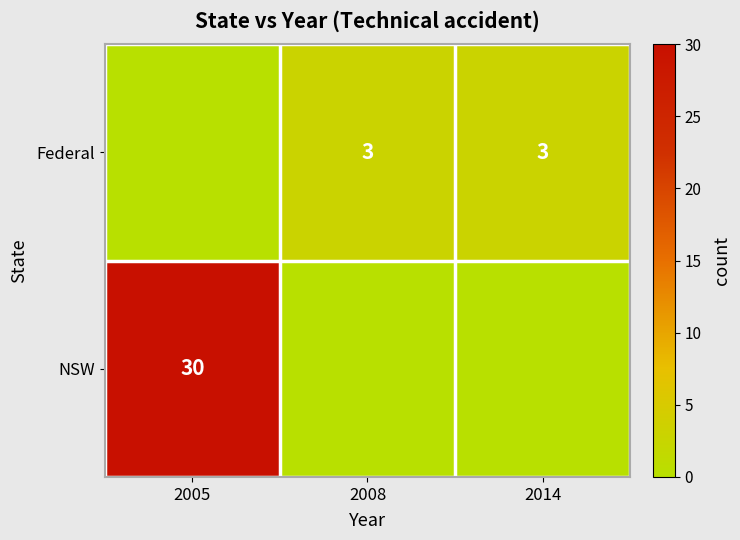

True or false: NSW has a value of 20 at 2005.

False